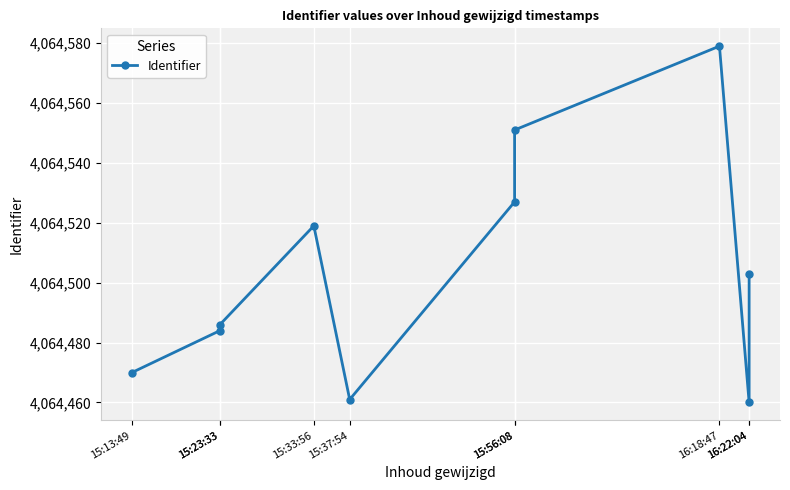

The chart shows a value of 4064460 at 16:22:04. True or false?

True